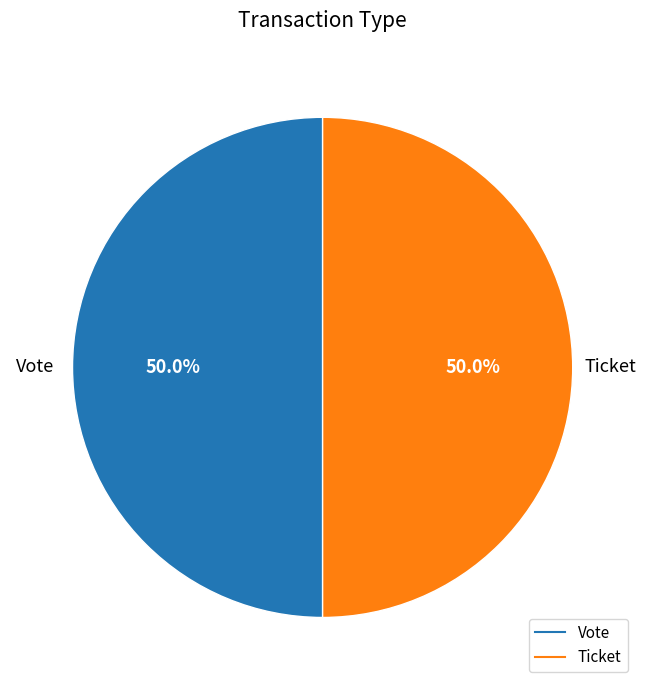

Is it true that Ticket is 35% of the pie?

False